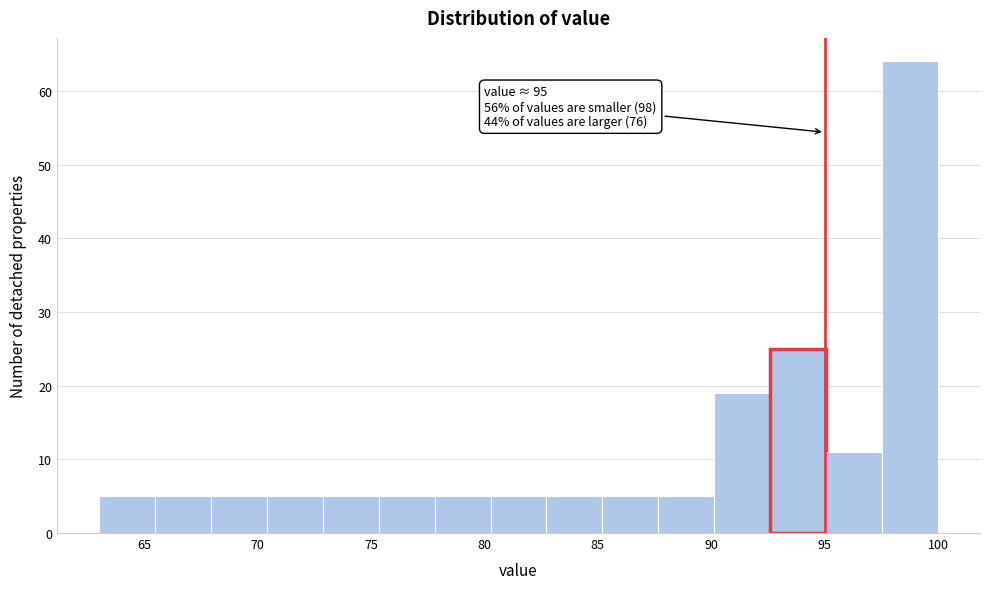

Which range on the x-axis has the tallest bar?

97.5 to 100.0